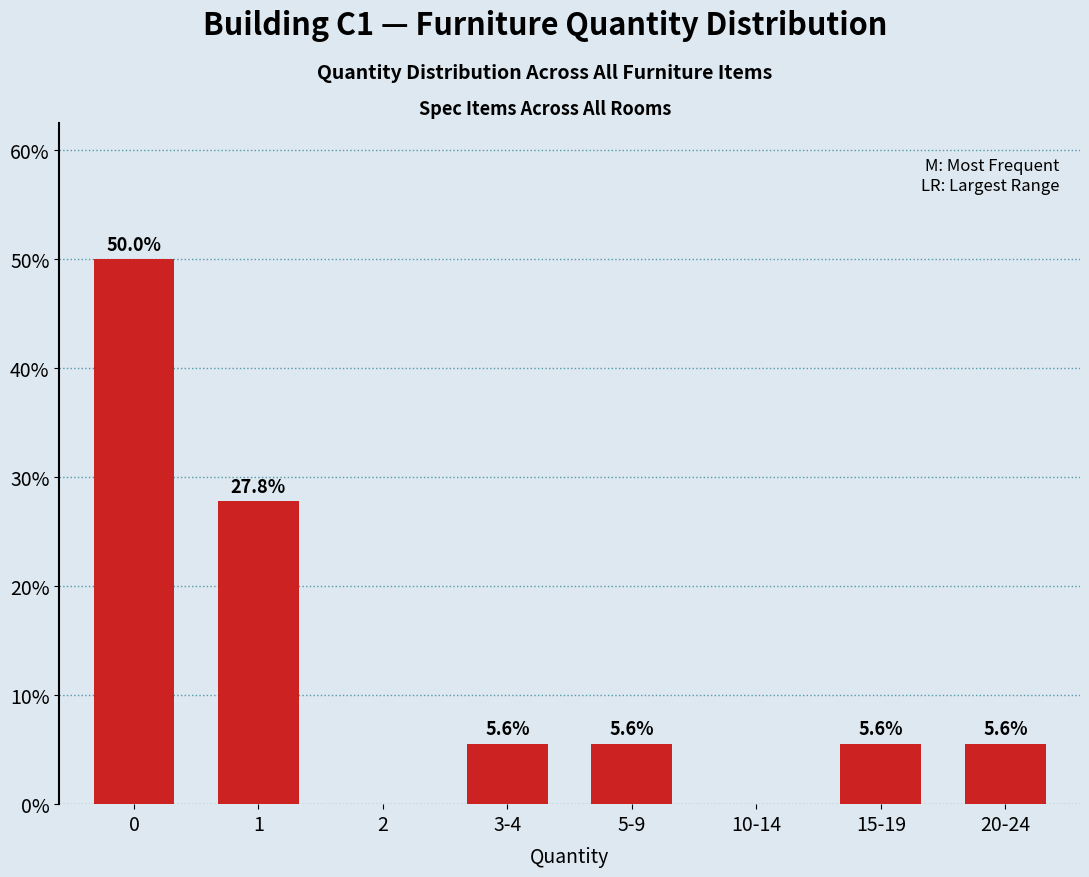

Reading right to left, what are all the values shown in this chart?

20-24=5.6	15-19=5.6	10-14=0.0	5-9=5.6	3-4=5.6	2=0.0	1=27.8	0=50.0